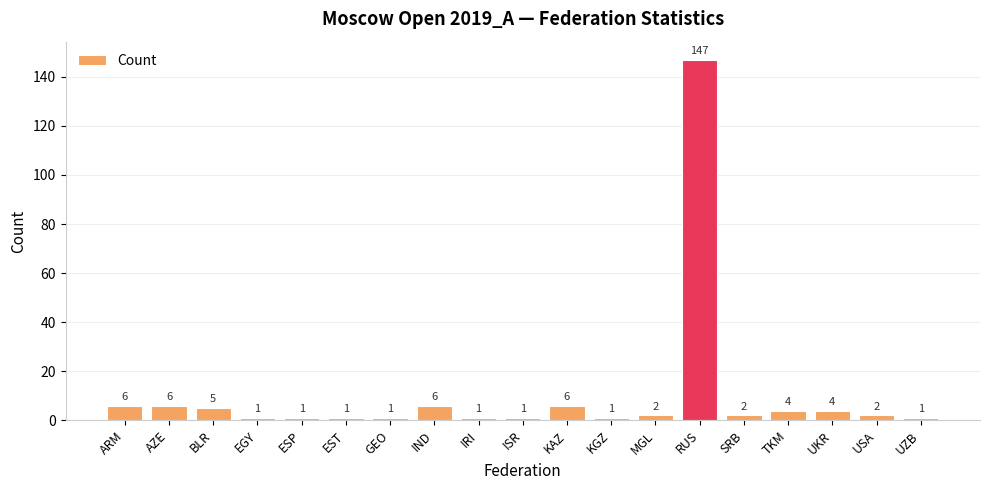

What is the greatest value displayed?

147